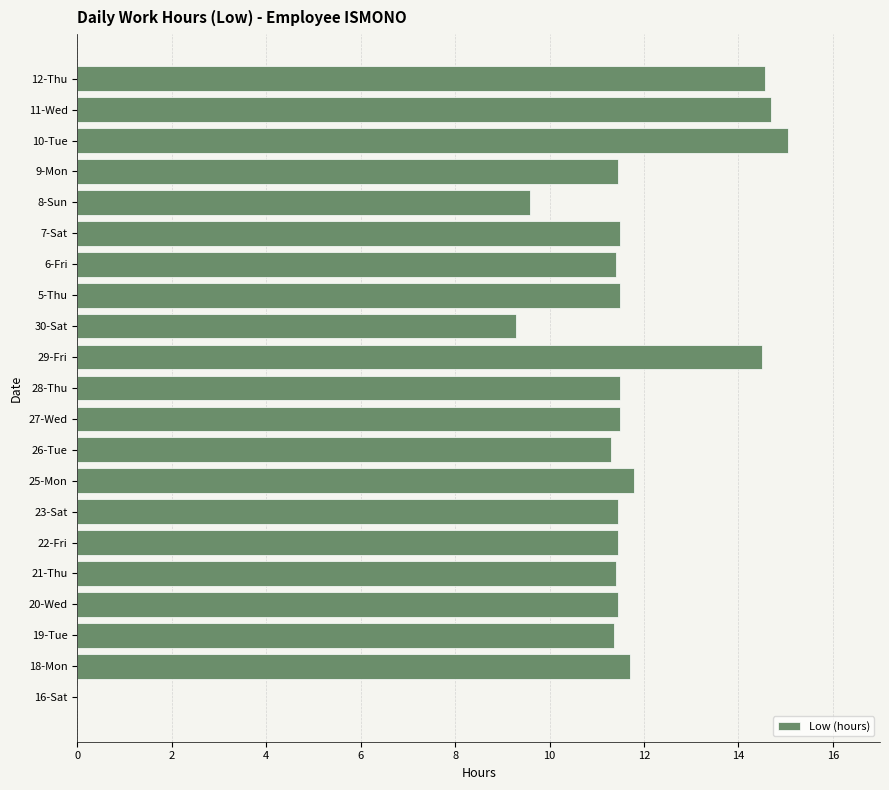

What is the ratio of the value at 23-Sat to the value at 18-Mon?

1.0